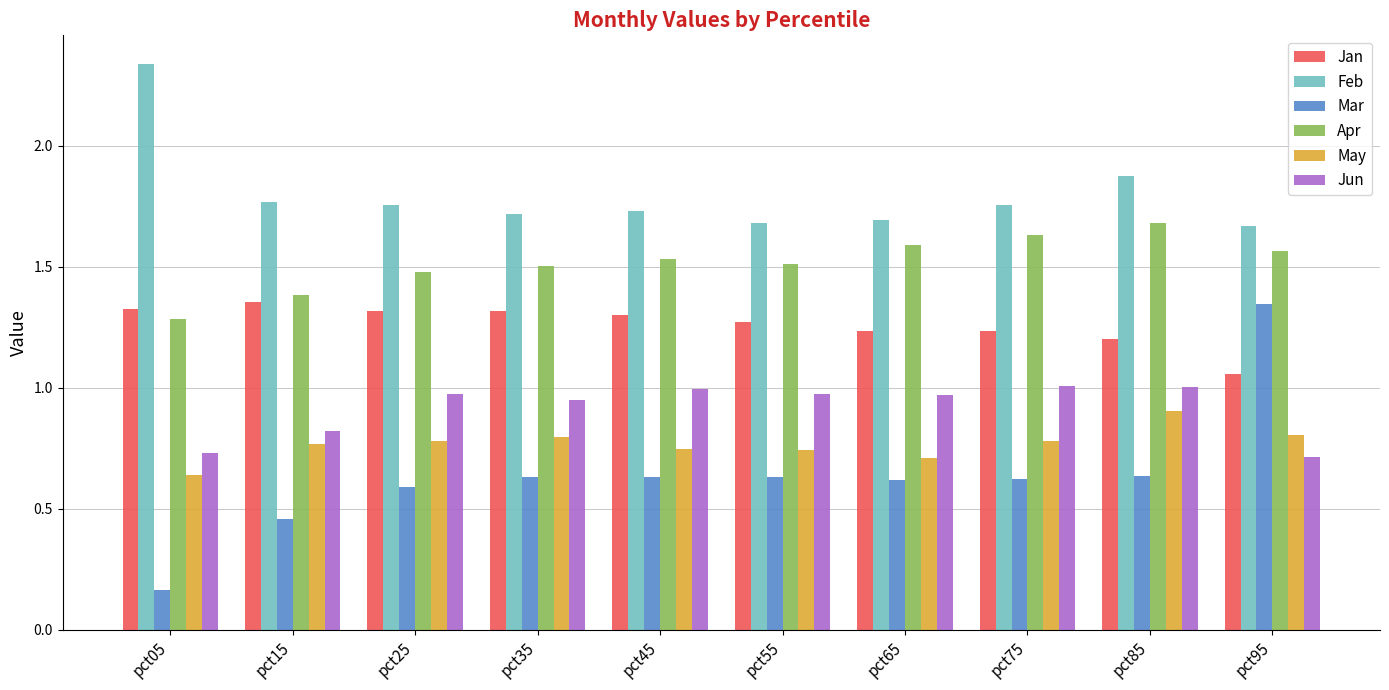

Between pct05 and pct15, which series saw the biggest shift?

Feb